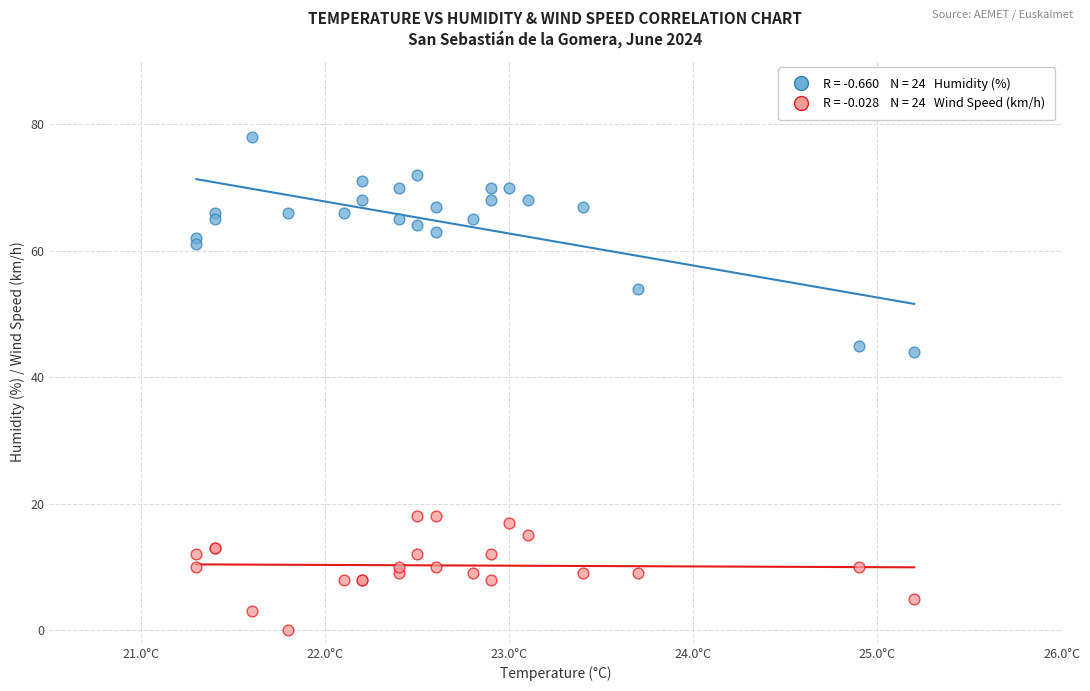

Across all series, what Y value is closest to 39?

44